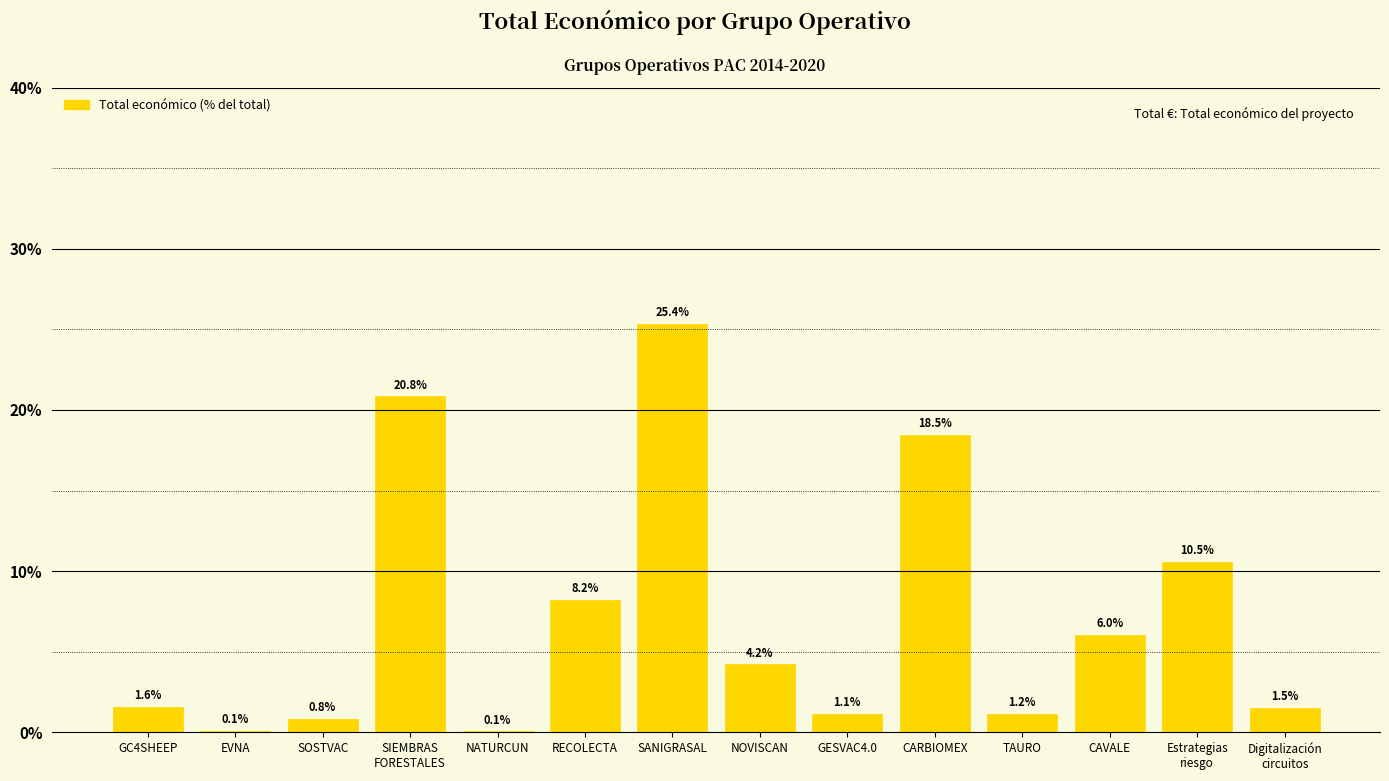

How many data points are above 4?

7